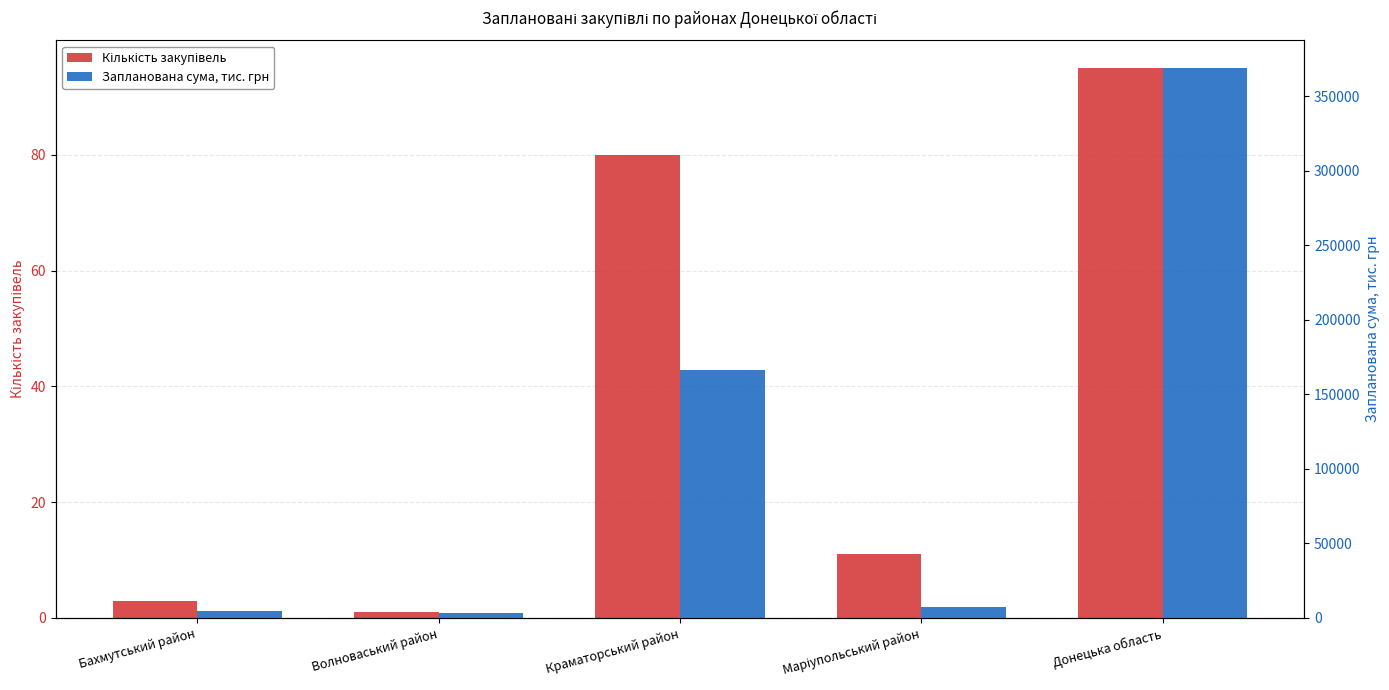

List the series in order of their overall mean, highest first.

Запланована сума, тис. грн, Кількість закупівель